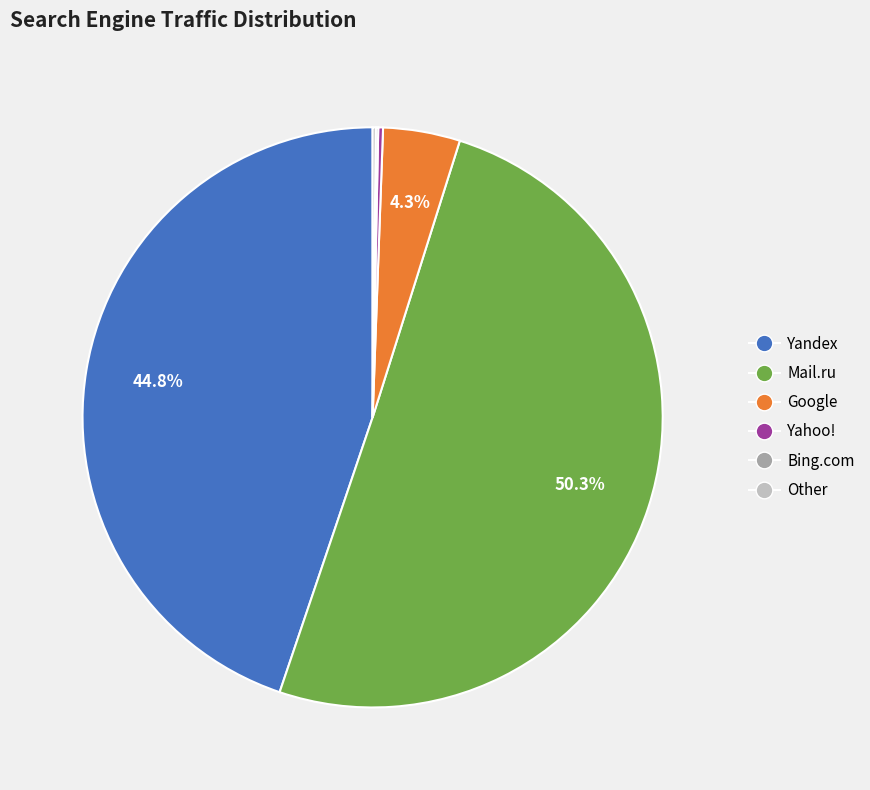

What percentage is NOT represented by Yandex?

55.2%